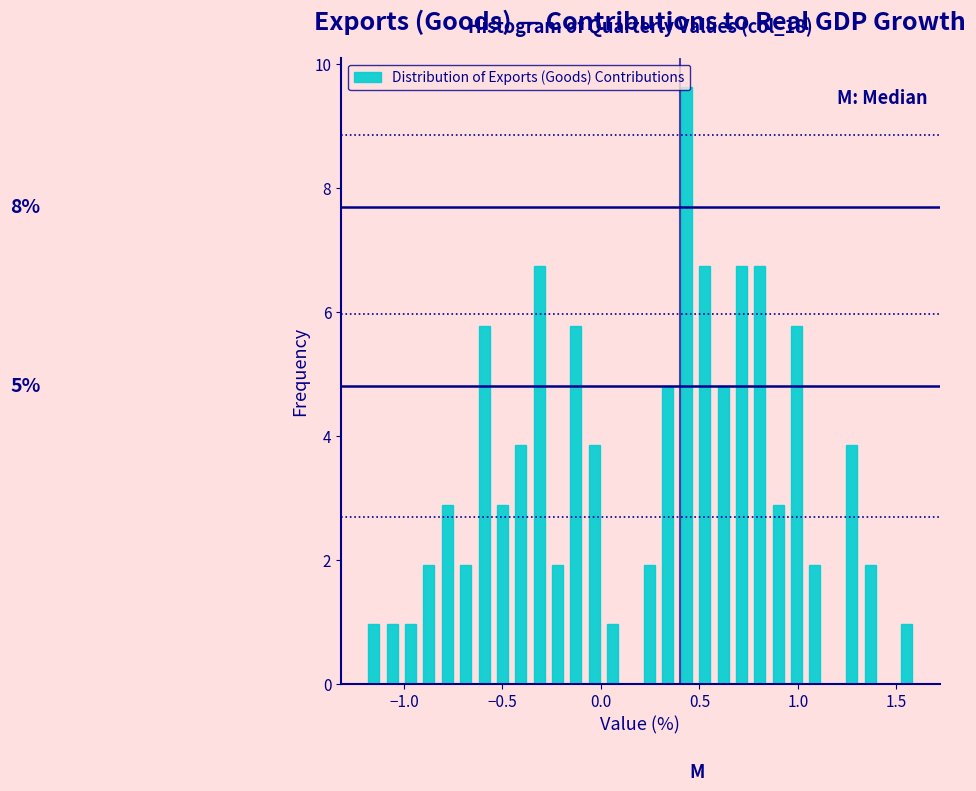

Read against the x-axis, roughly where is the centre of the tallest bar?

0.45